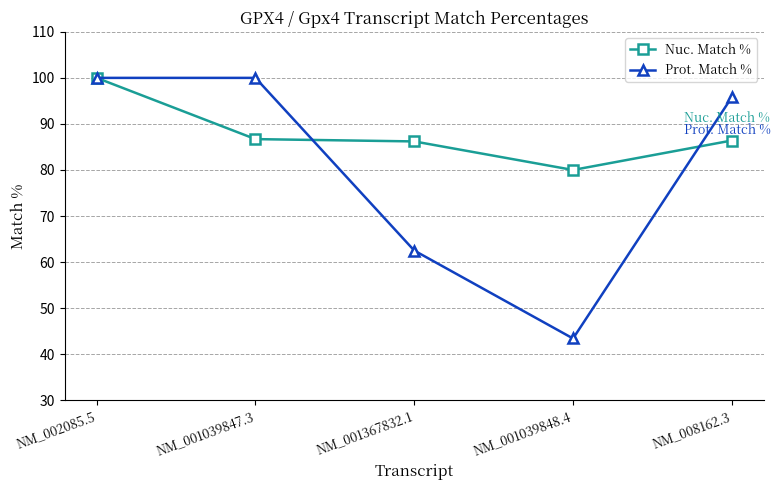

At which category is the sum across all series the highest?

NM_002085.5